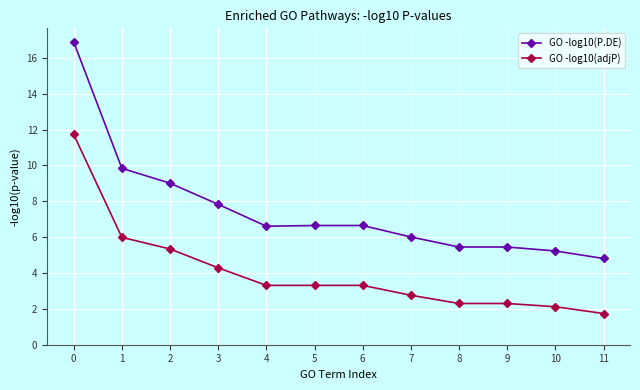

The value of GO -log10(P.DE) at 0 is 16.9. True or false?

True